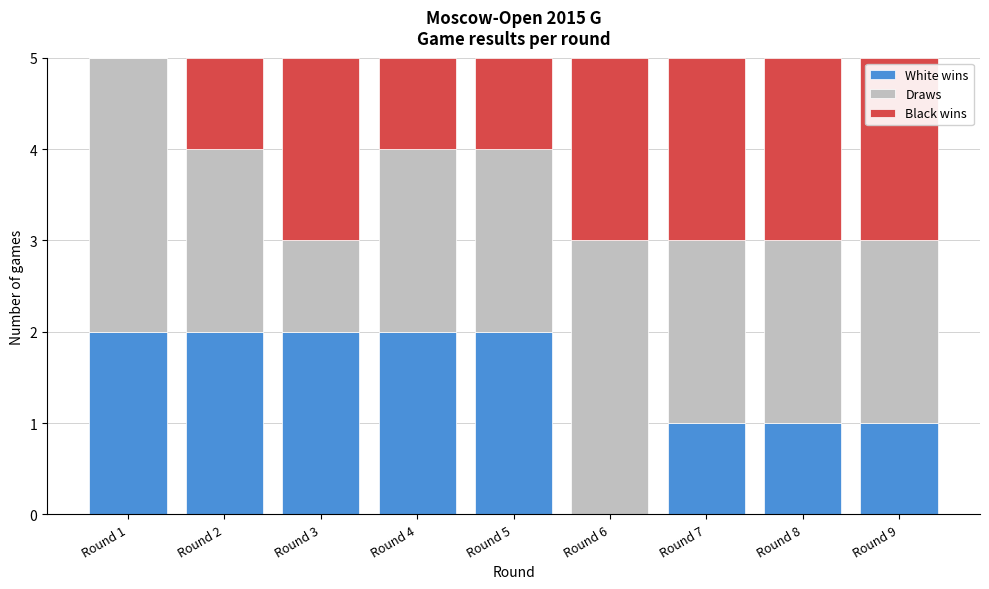

Reading left to right, list the values for the White wins series.

Round 1=2	Round 2=2	Round 3=2	Round 4=2	Round 5=2	Round 6=0	Round 7=1	Round 8=1	Round 9=1